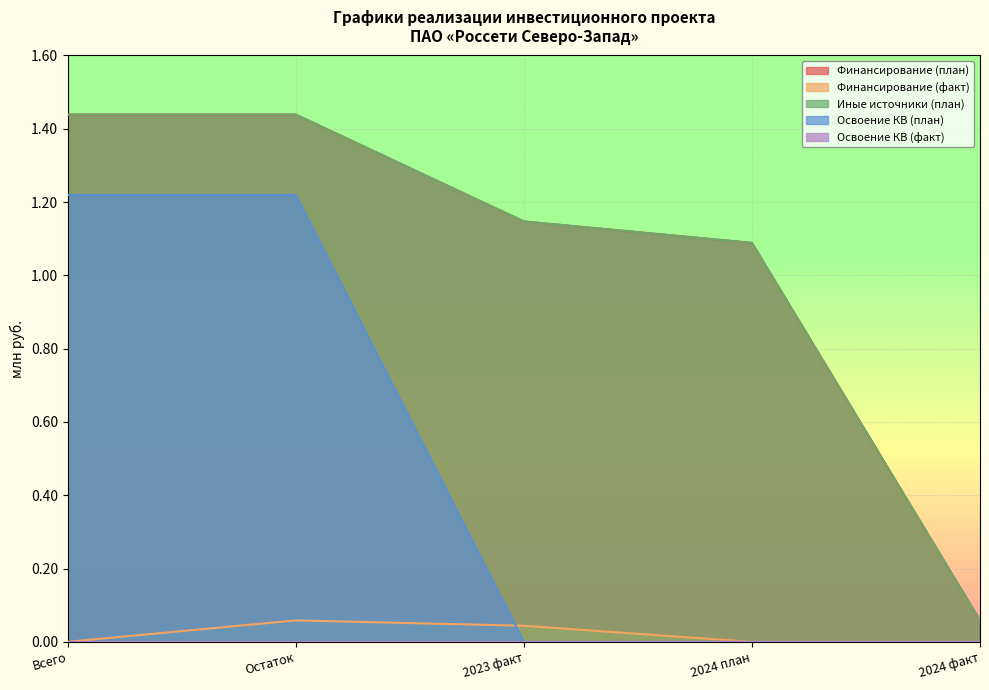

True or false: Финансирование (план) and Финансирование (факт) intersect in this chart.

False